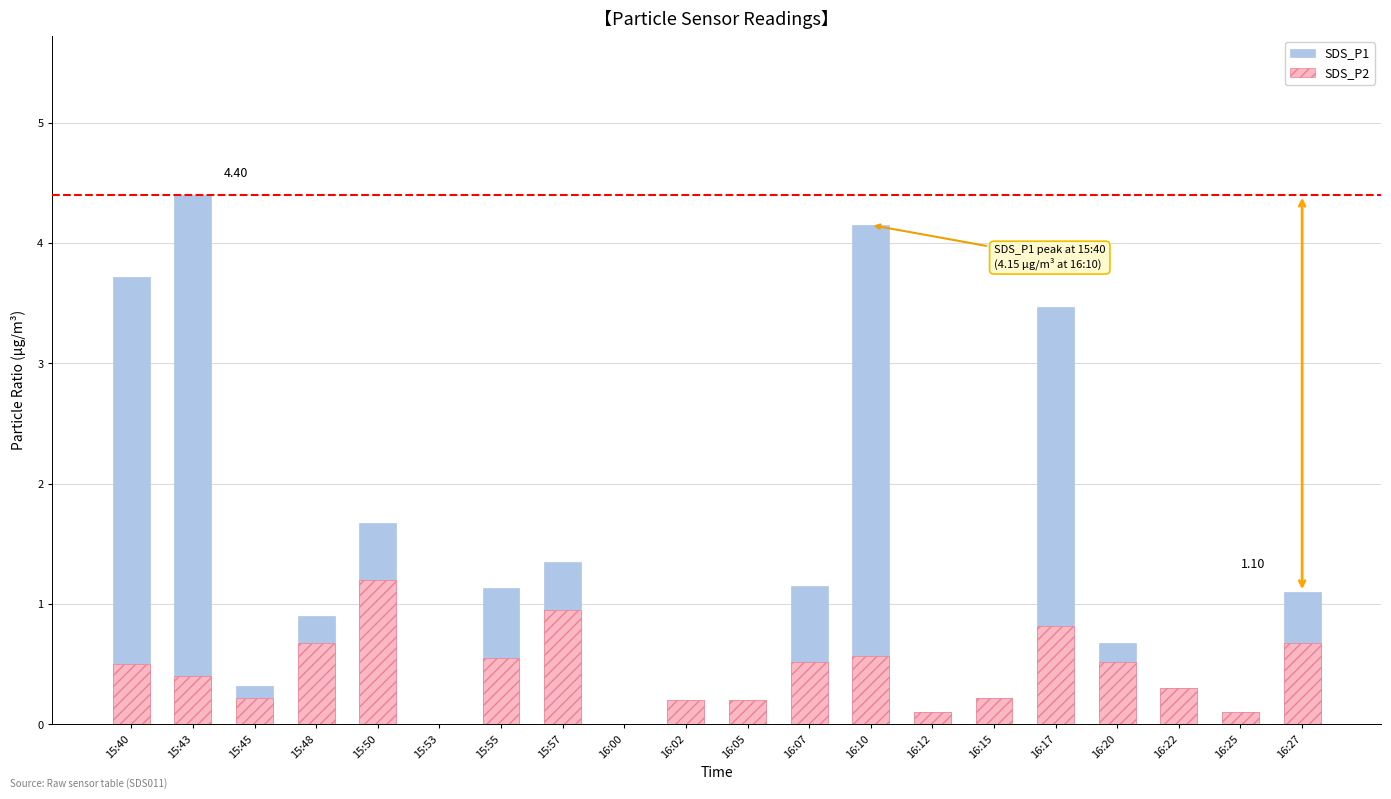

Is it true that SDS_P2 equals 0.7 at 15:48?

True